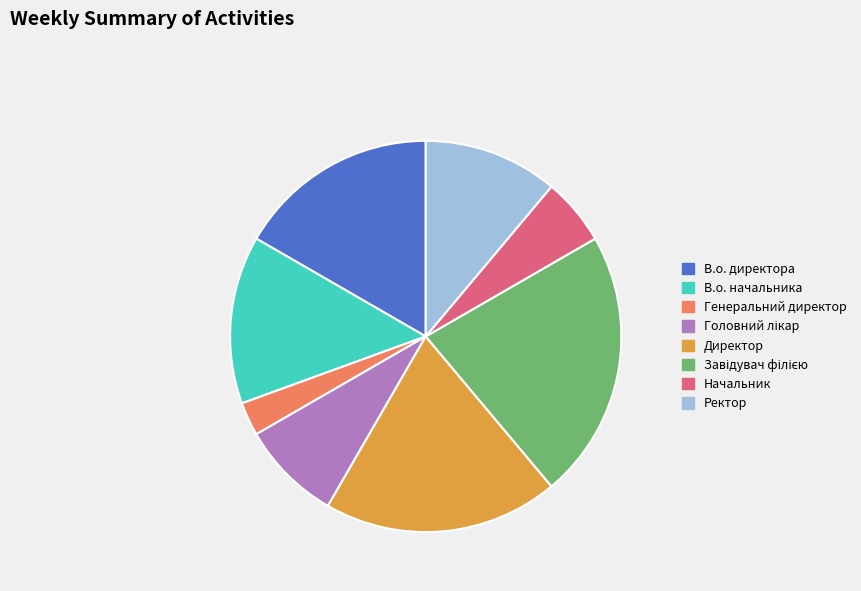

How many segments does this pie chart have?

8